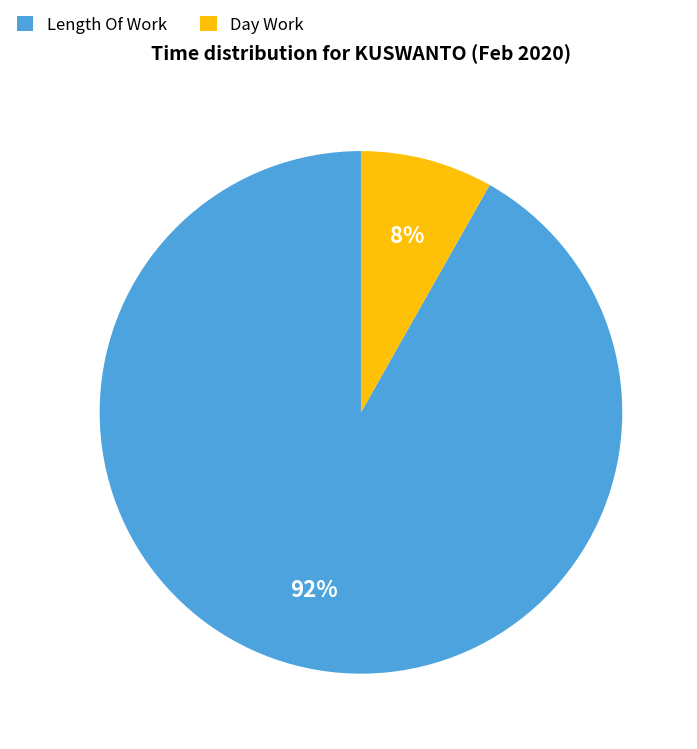

What is the smallest slice in the pie chart?

Day Work